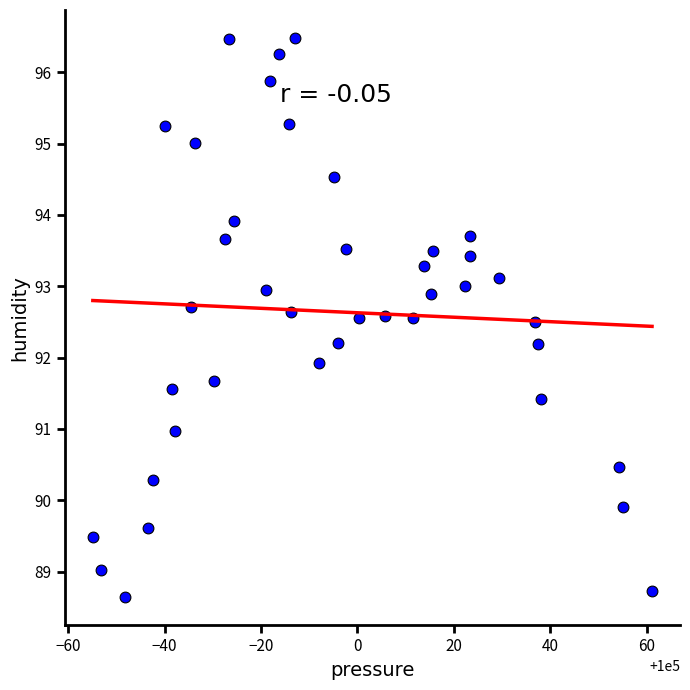

What is the range of Y values (max minus min)?

7.8